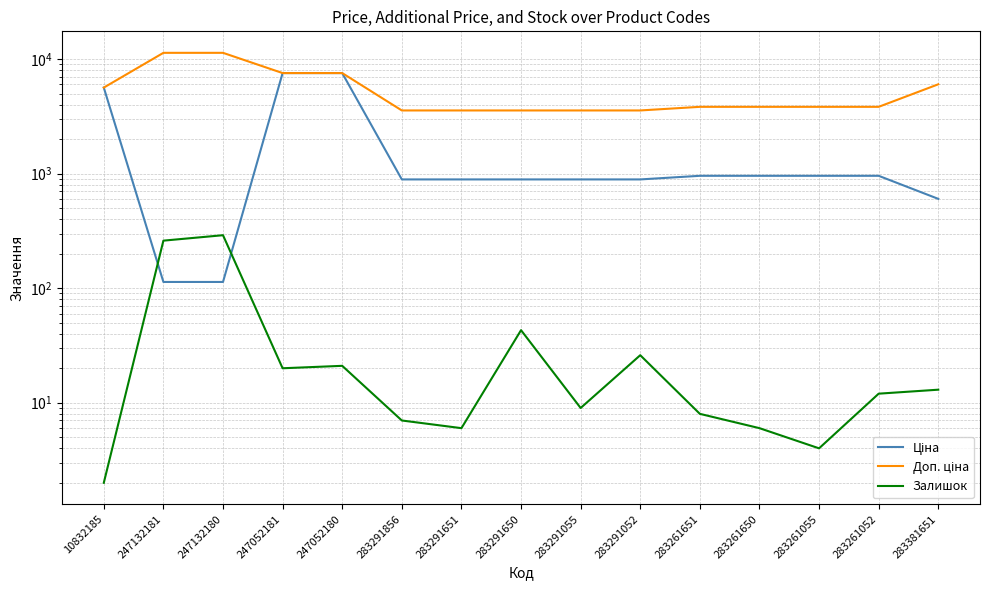

What is the sum of the Доп. ціна values at 283261055 and 283291055?

7388.1